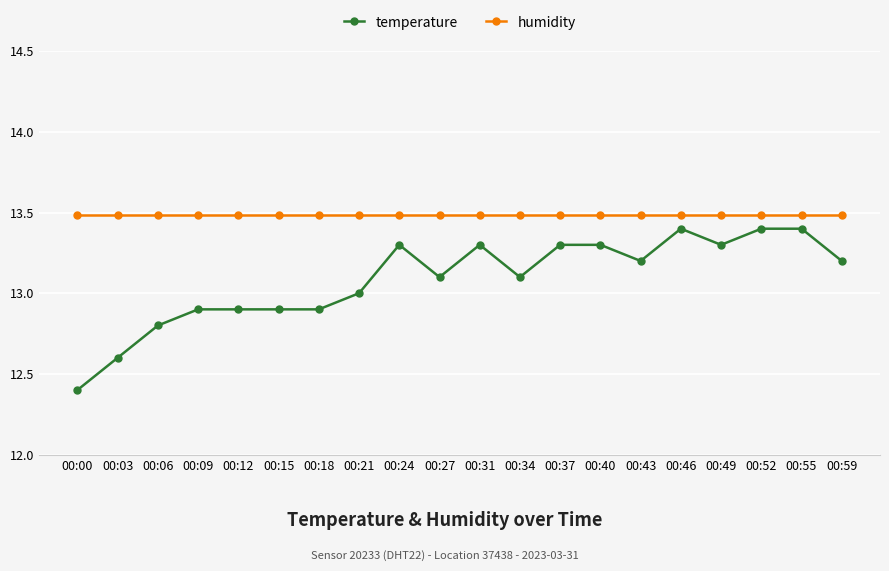

Which series changed the most between 00:12 and 00:24?

temperature